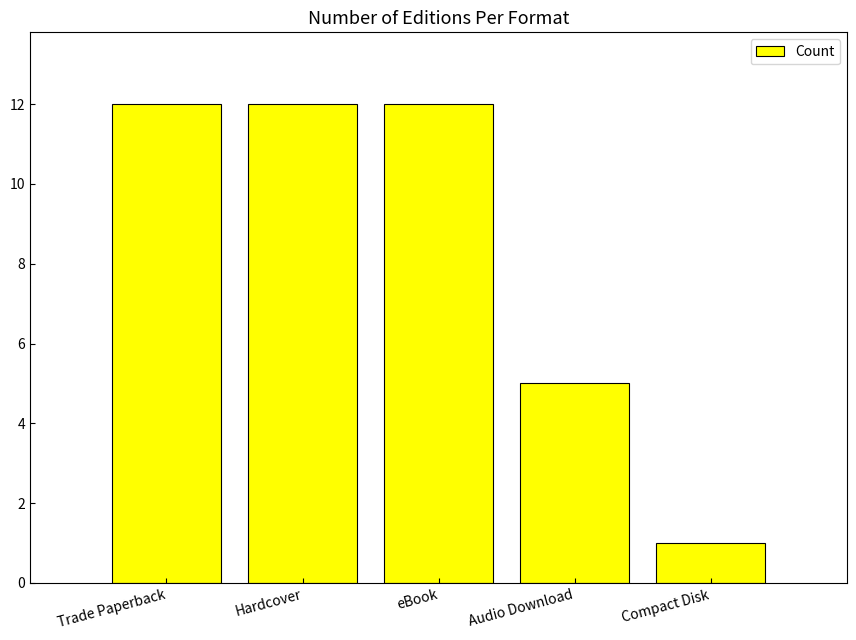

What is the greatest value displayed?

12